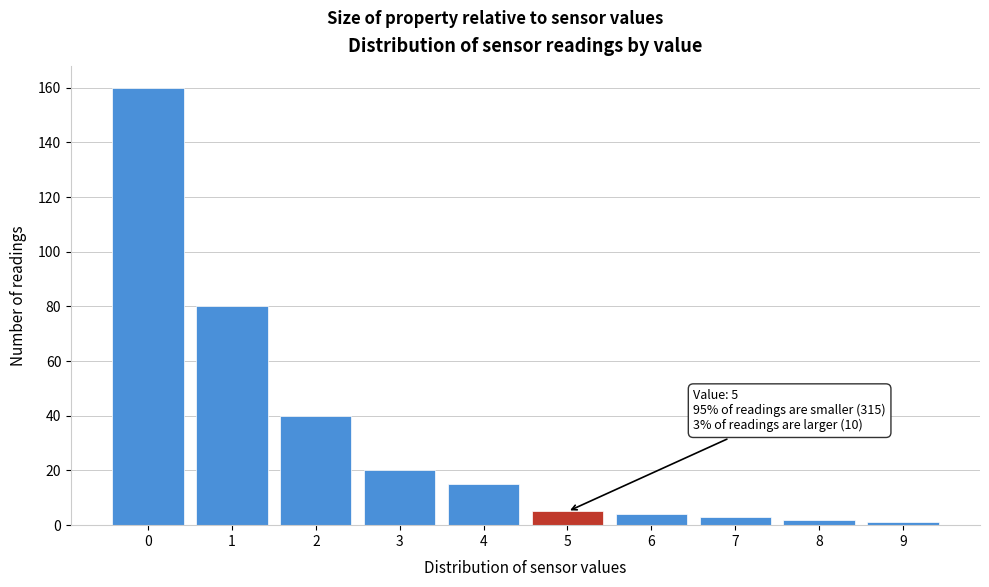

Reading left to right, extract all data points from this chart.

160	80	40	20	15	5	4	3	2	1